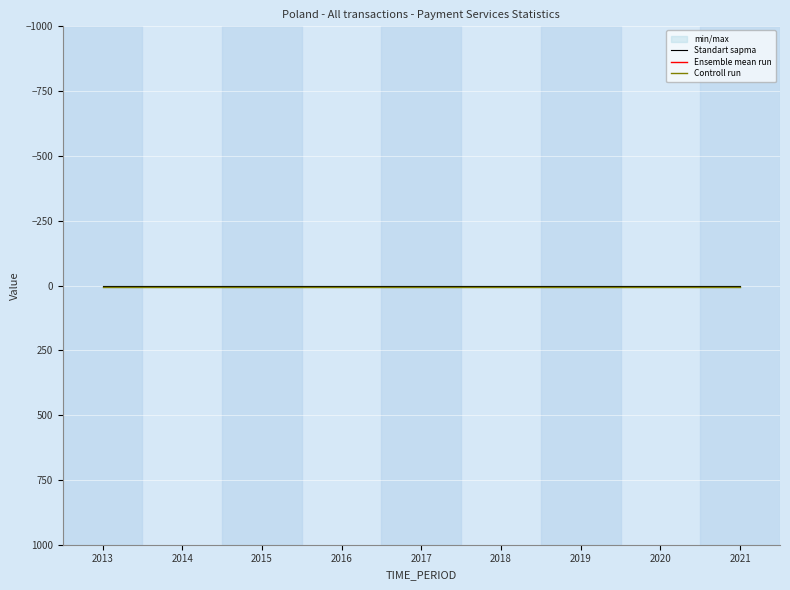

How many lines are shown in the chart?

3